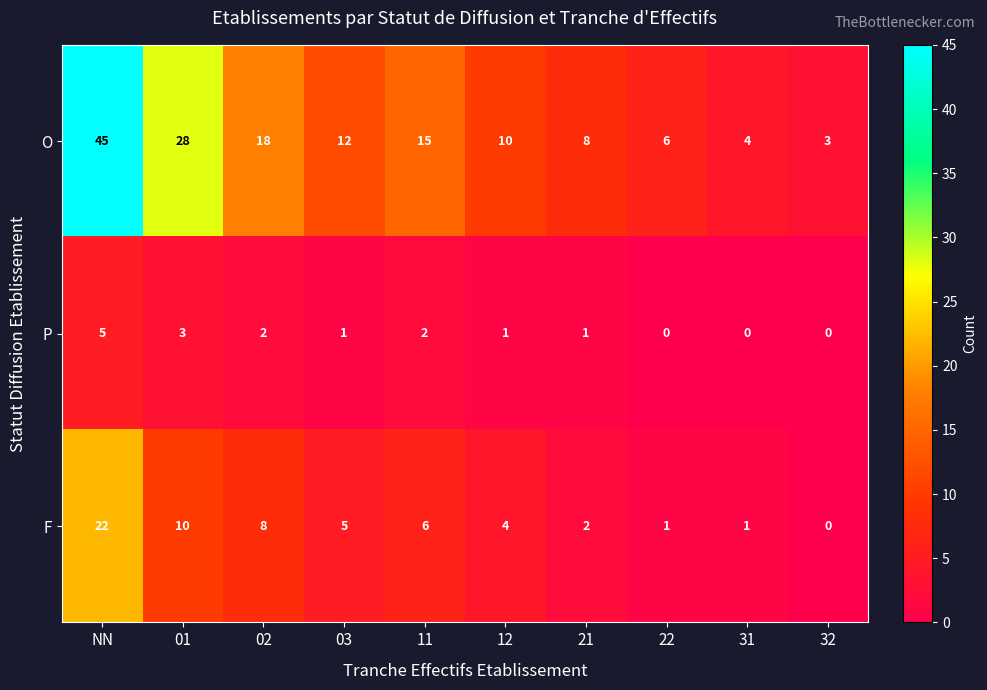

How many categories are shown in the chart?

10